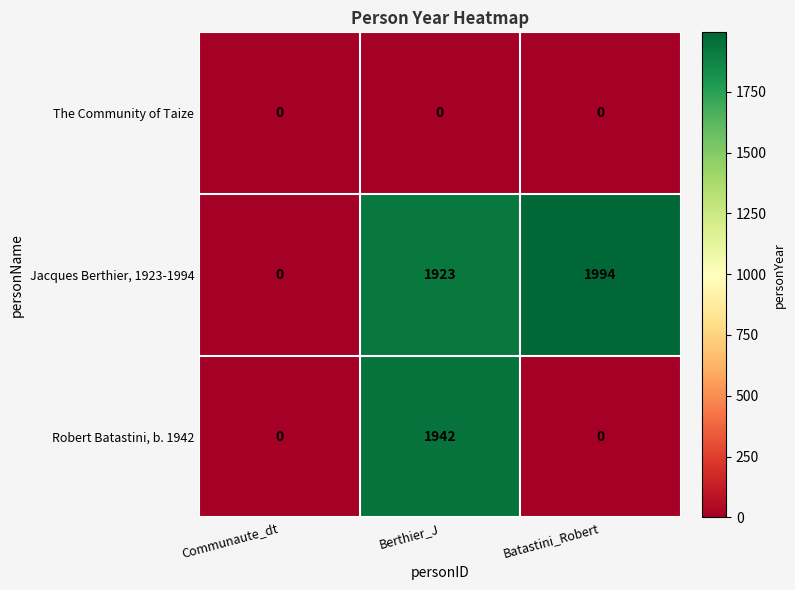

Which series has the widest spread of values?

Jacques Berthier, 1923-1994